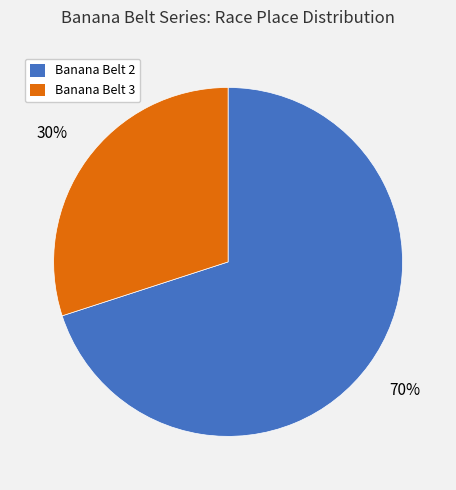

Combined, do Banana Belt 3 and Banana Belt 2 account for over 50%?

Yes